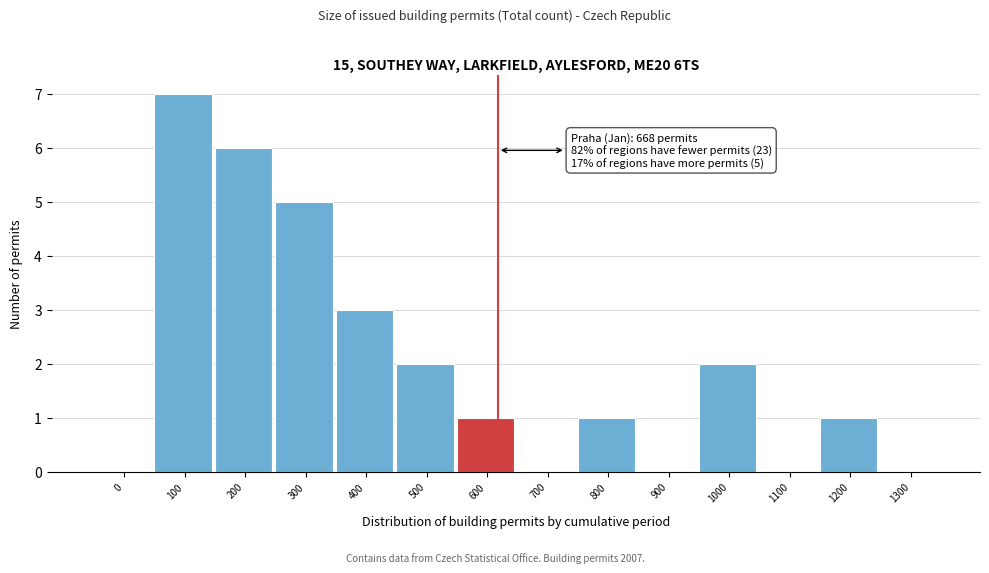

Reading right to left, what are all the values shown in this chart?

1300=0	1200=1	1100=0	1000=2	900=0	800=1	700=0	600=1	500=2	400=3	300=5	200=6	100=7	0=0